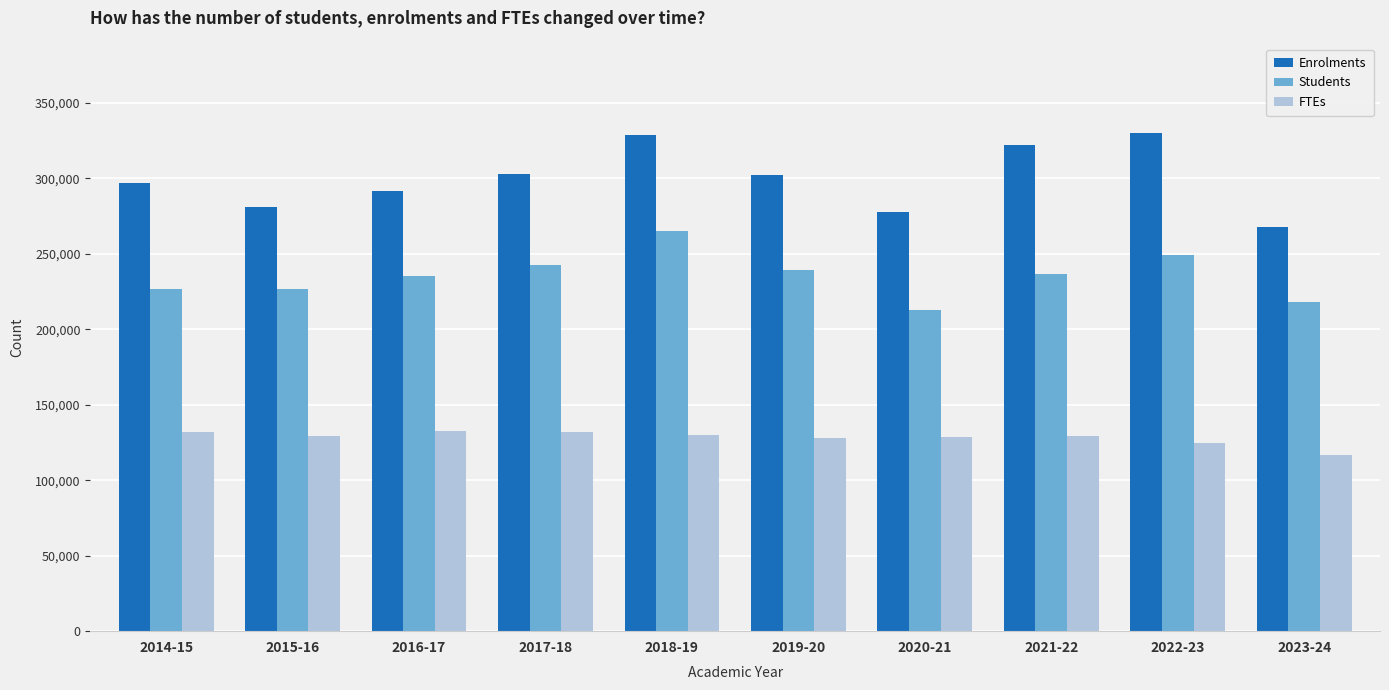

At which label does Enrolments reach its minimum?

2023-24